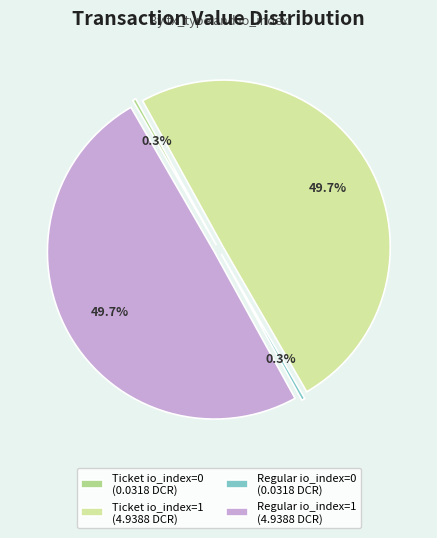

What portion of the pie excludes Regular io_index=0?

99.7%